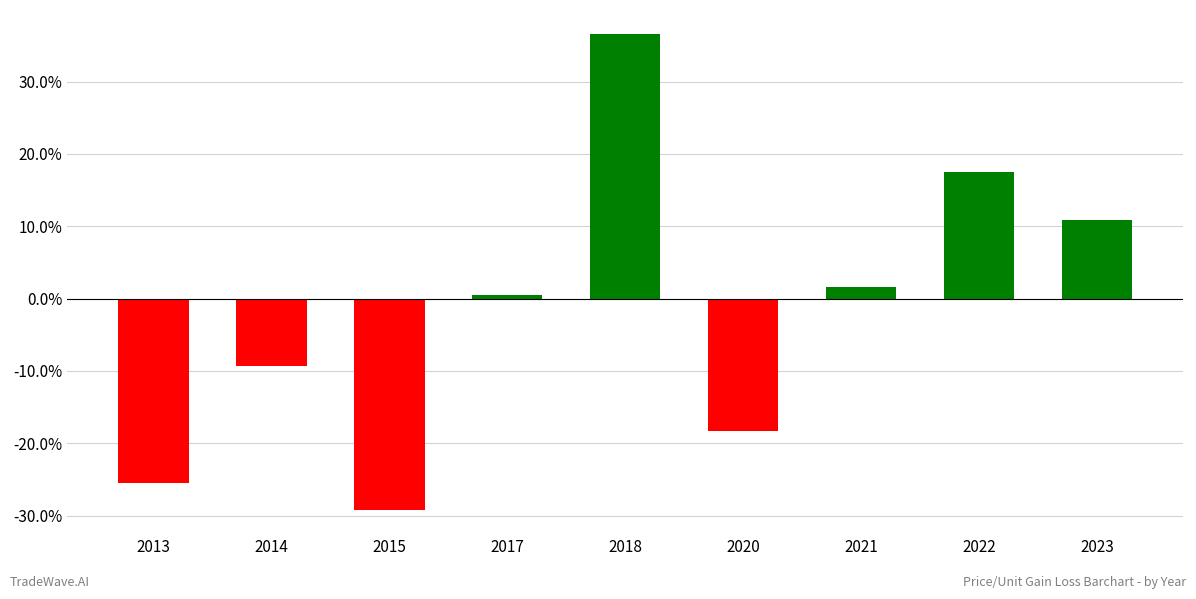

Between 2014 and 2021, which is larger?

2021